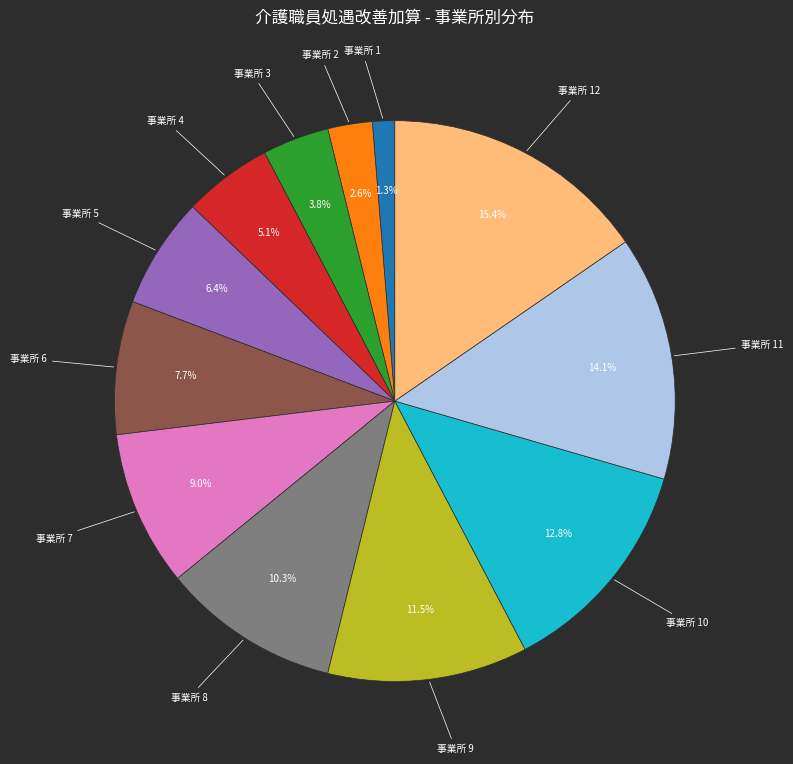

Is there any slice that represents more than half of the pie?

No